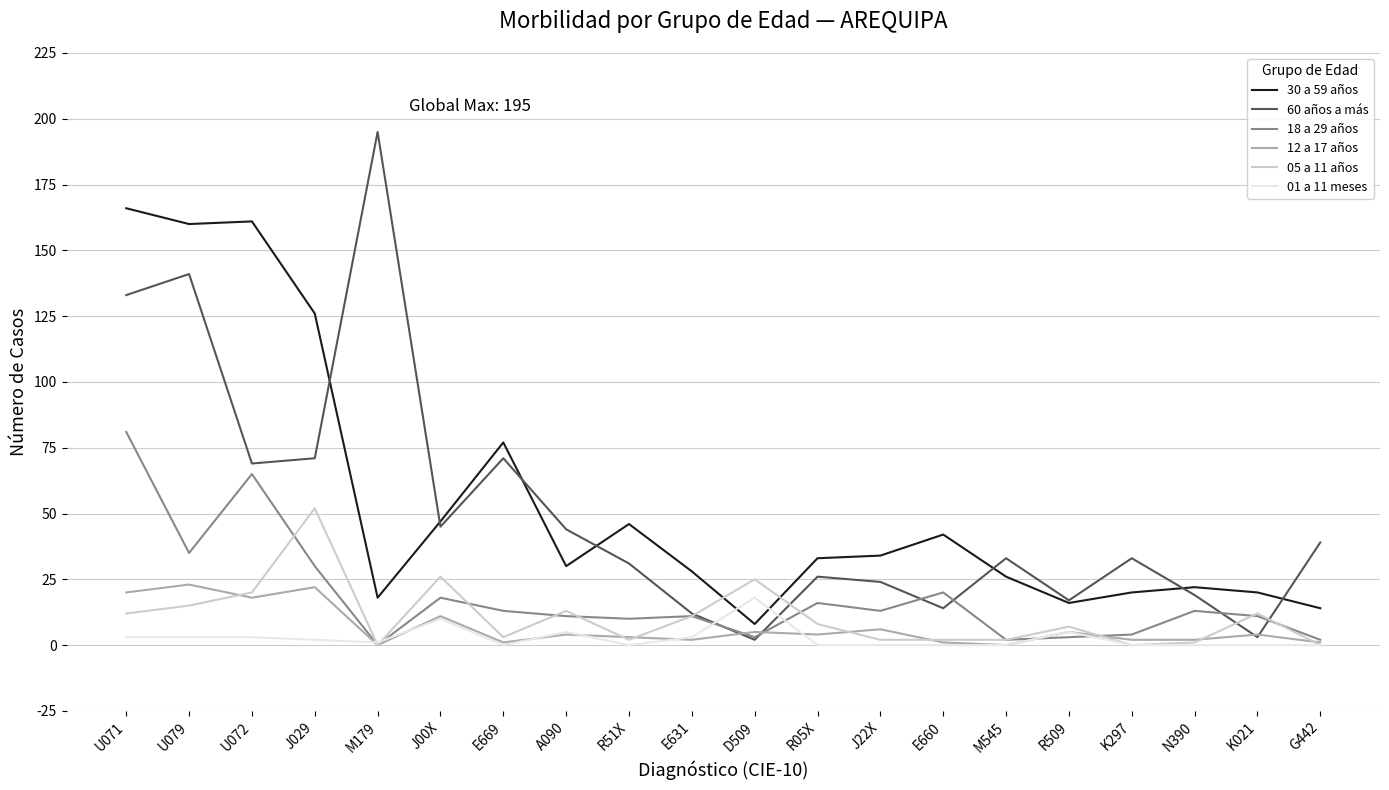

Which series has the largest range (max minus min)?

60 años a más